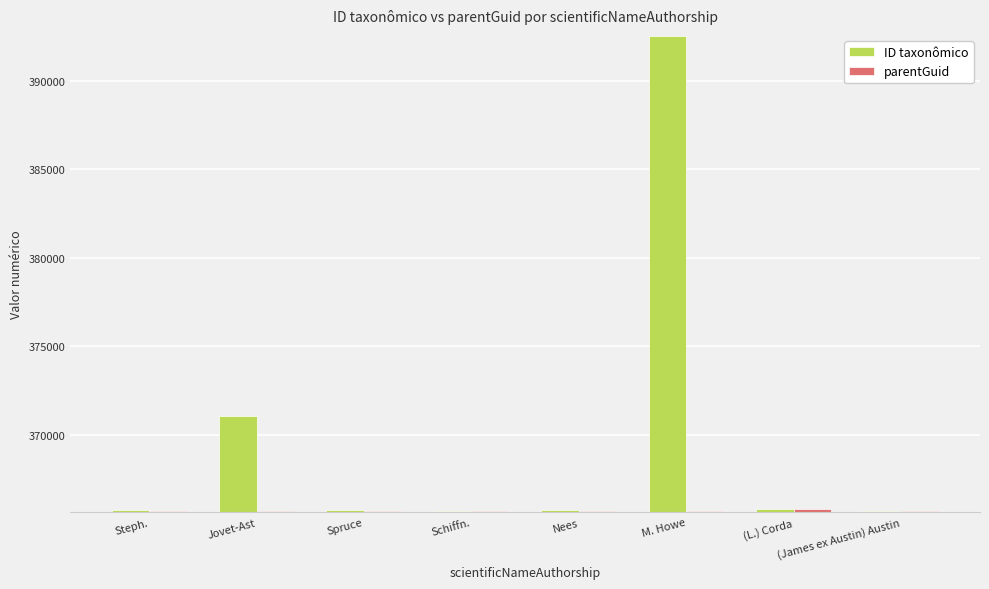

Which category has the highest value in the ID taxonômico series?

M. Howe